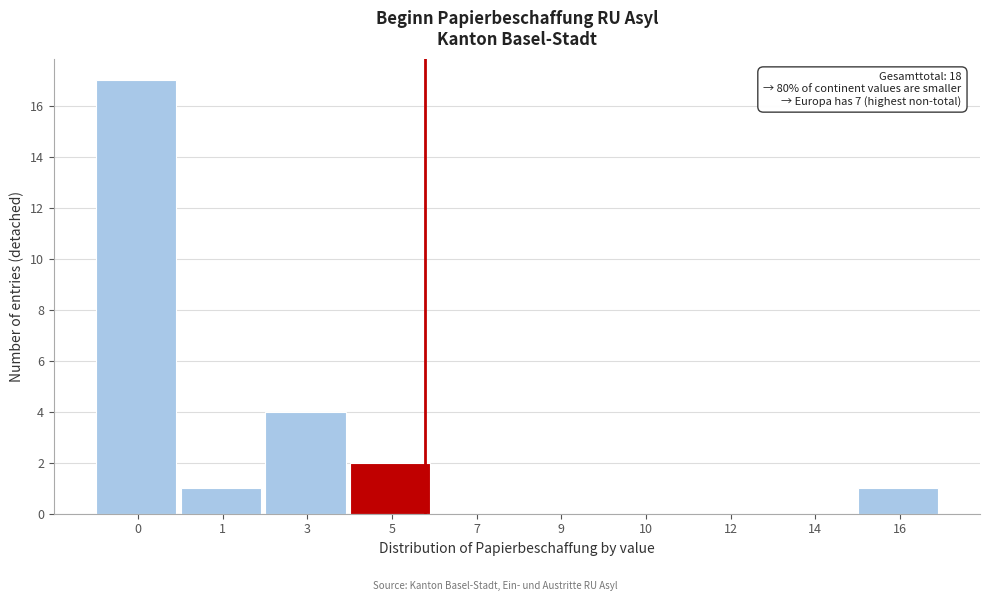

Reading left to right, extract all data points from this chart.

0=17	1=1	3=4	5=2	7=0	9=0	10=0	12=0	14=0	16=1